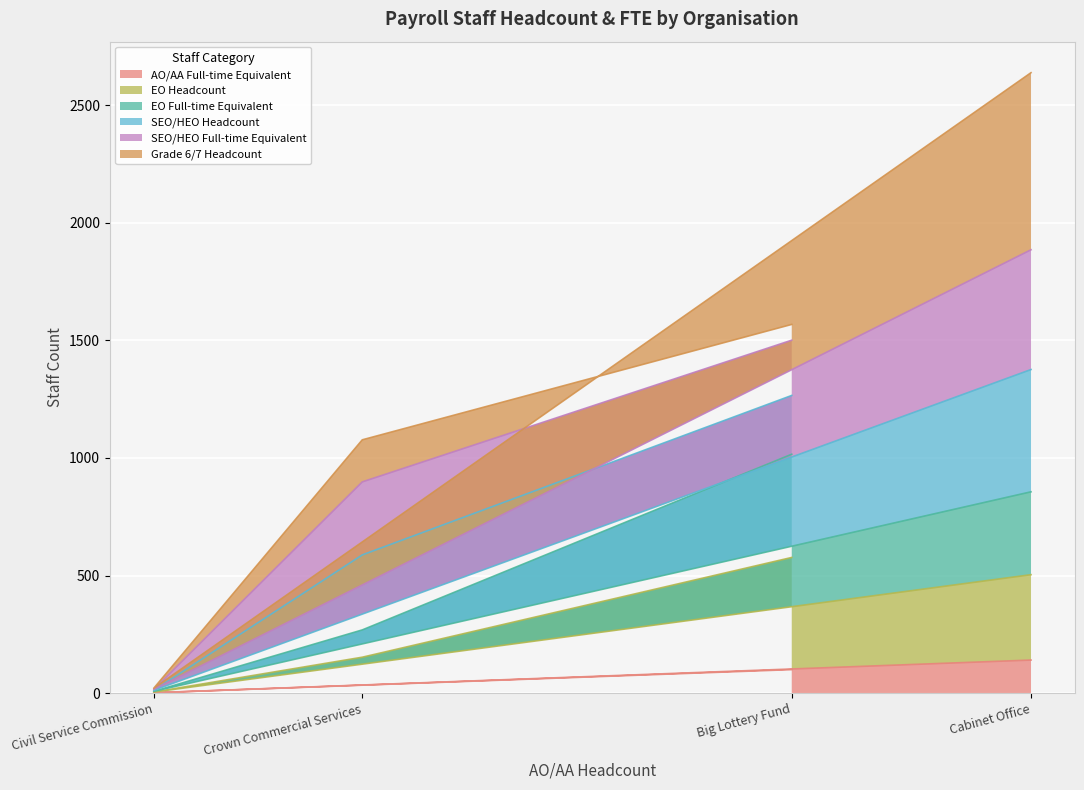

How many categories are shown in the chart?

4